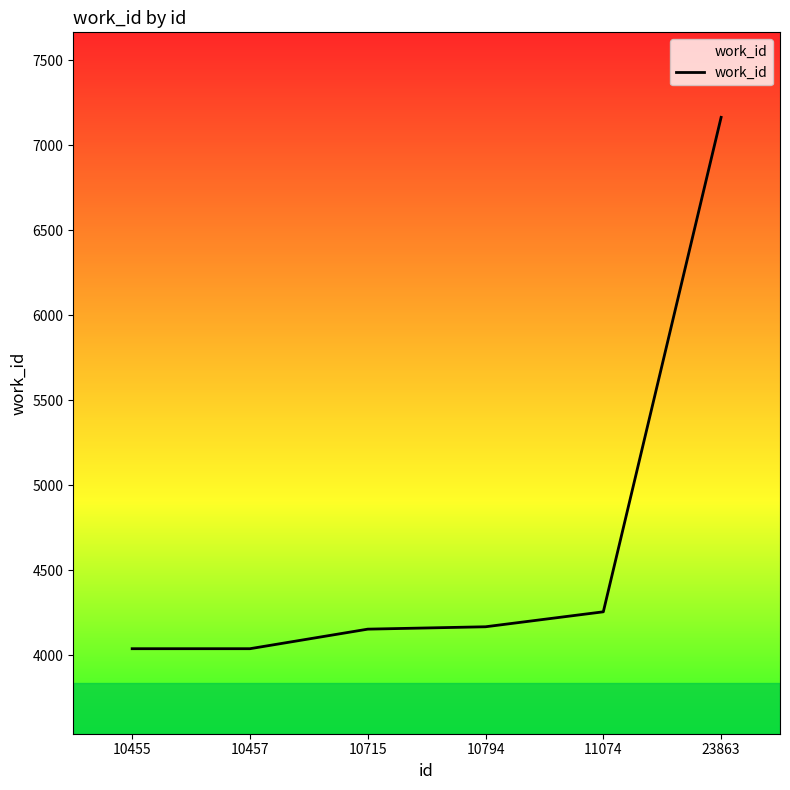

At which label is the value closest to 5600?

11074